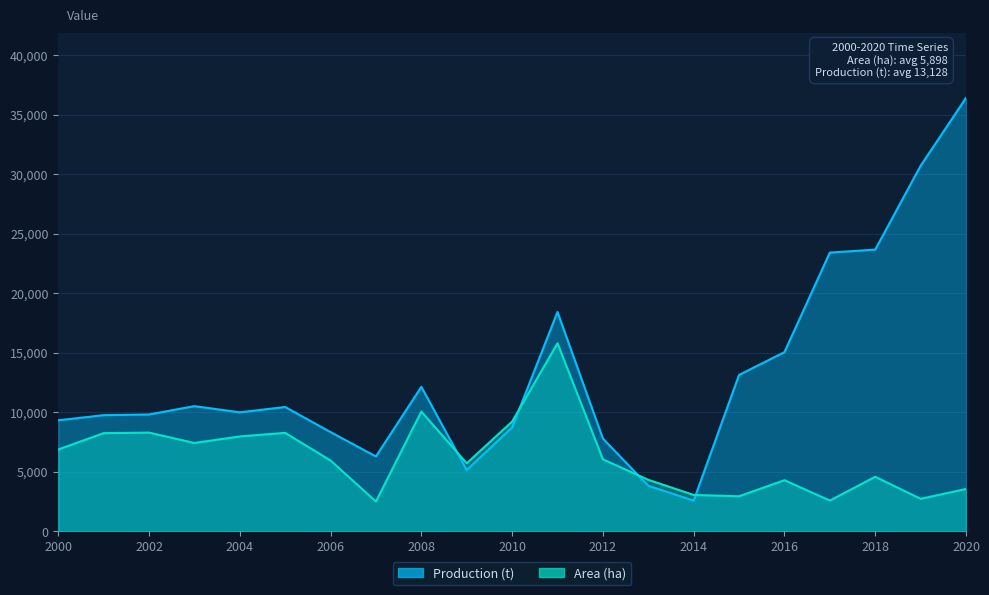

Which series has the largest total across all categories?

Production (t)